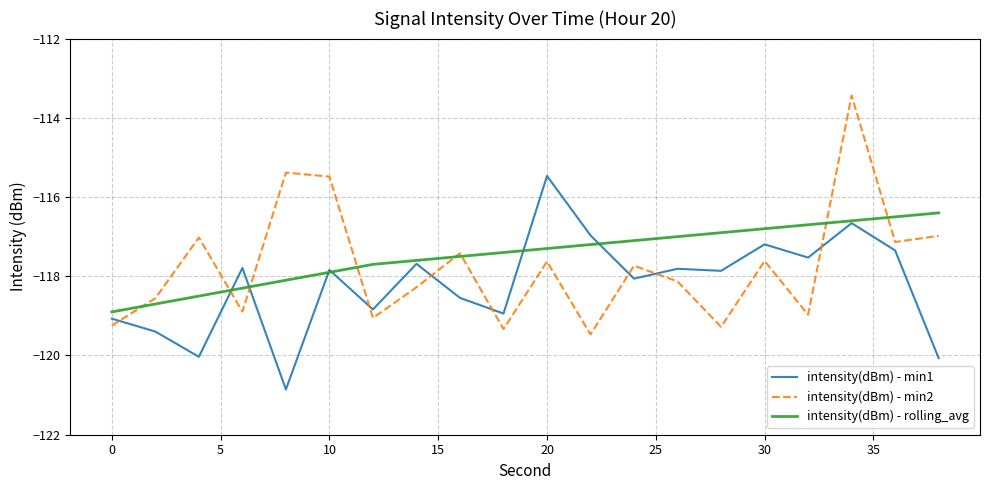

True or false: intensity(dBm) - min2 and intensity(dBm) - min1 intersect in this chart.

True